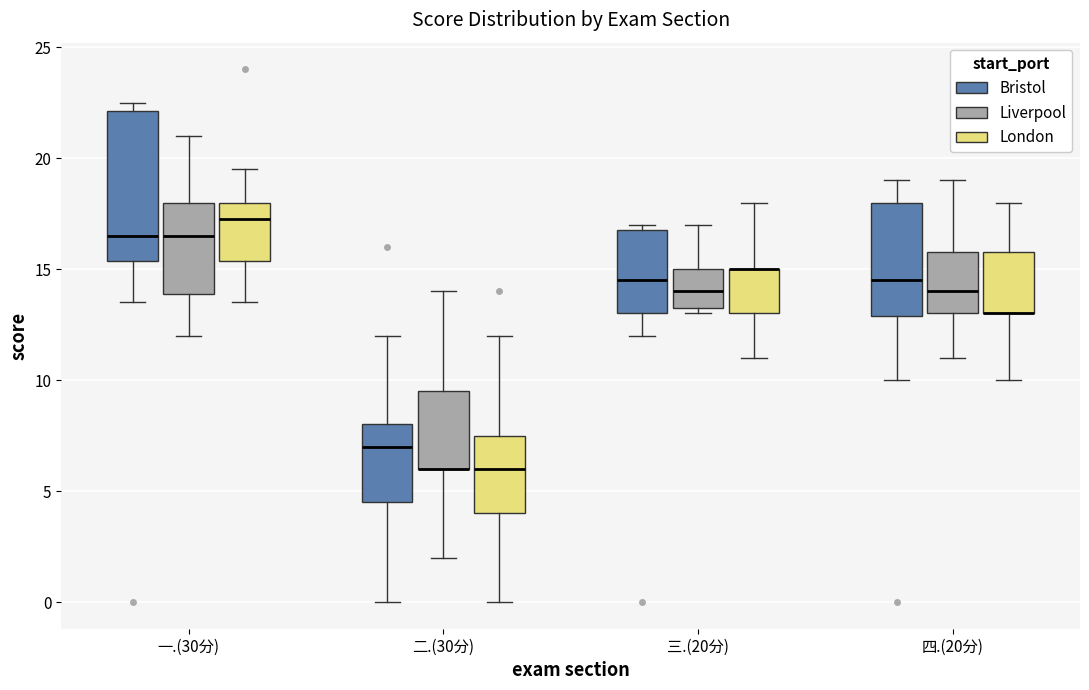

Reading left to right, read every box against the y-axis: the position of its median line, the range the box covers, and the ends of its whiskers. The values are not printed on the chart, so give them approximately, as read against the axis.

一.(30分) (Bristol): median 16.5, box 15.5 to 22.0, whiskers 13.5 to 22.5
一.(30分) (Liverpool): median 16.5, box 14.0 to 18.0, whiskers 12.0 to 21.0
一.(30分) (London): median 17.5, box 15.5 to 18.0, whiskers 13.5 to 19.5
二.(30分) (Bristol): median 7.0, box 4.5 to 8.0, whiskers 0.0 to 12.0
二.(30分) (Liverpool): median 6.0 (drawn on the box's lower edge), box 6.0 to 9.5, whiskers 2.0 to 14.0
二.(30分) (London): median 6.0, box 4.0 to 7.5, whiskers 0.0 to 12.0
三.(20分) (Bristol): median 14.5, box 13.0 to 17.0, whiskers 12.0 to 17.0 (just above the box's upper edge)
三.(20分) (Liverpool): median 14.0, box 13.5 to 15.0, whiskers 13.0 to 17.0
三.(20分) (London): median 15.0 (drawn on the box's upper edge), box 13.0 to 15.0, whiskers 11.0 to 18.0
四.(20分) (Bristol): median 14.5, box 13.0 to 18.0, whiskers 10.0 to 19.0
四.(20分) (Liverpool): median 14.0, box 13.0 to 16.0, whiskers 11.0 to 19.0
四.(20分) (London): median 13.0 (drawn on the box's lower edge), box 13.0 to 16.0, whiskers 10.0 to 18.0